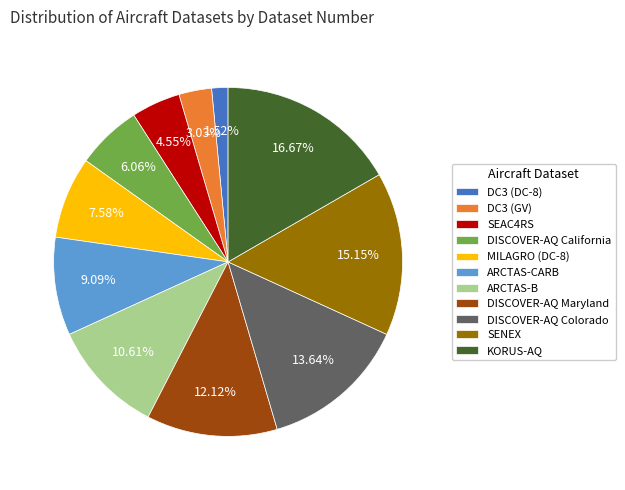

Combined, do DISCOVER-AQ Maryland and SEAC4RS account for over 50%?

No